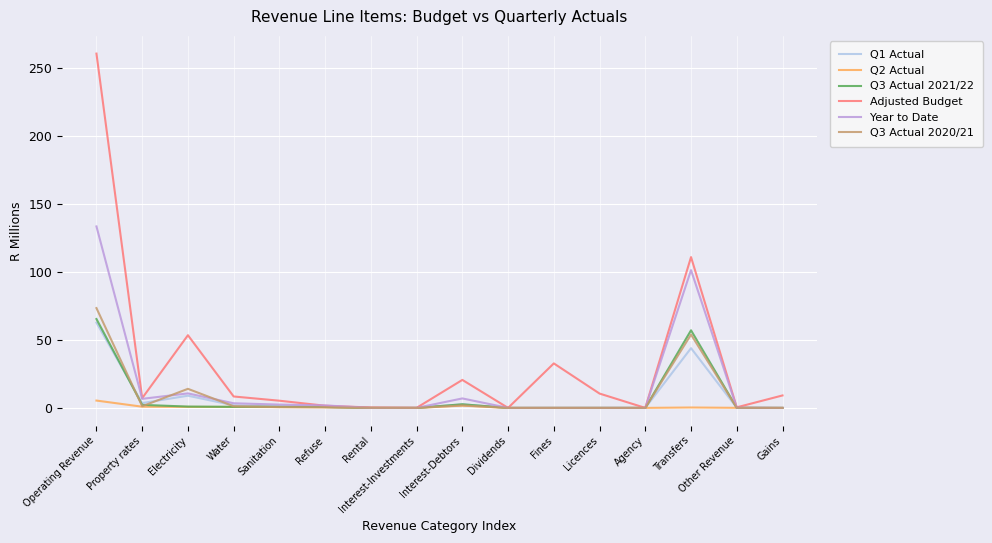

What is the average value of the Q3 Actual 2020/21 series?

9.2